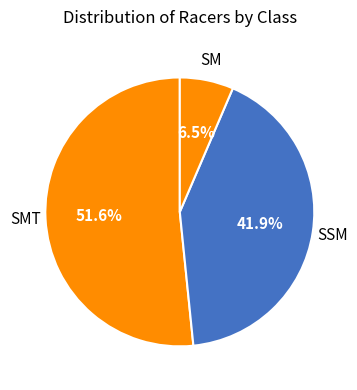

Count the number of slices in the pie.

3